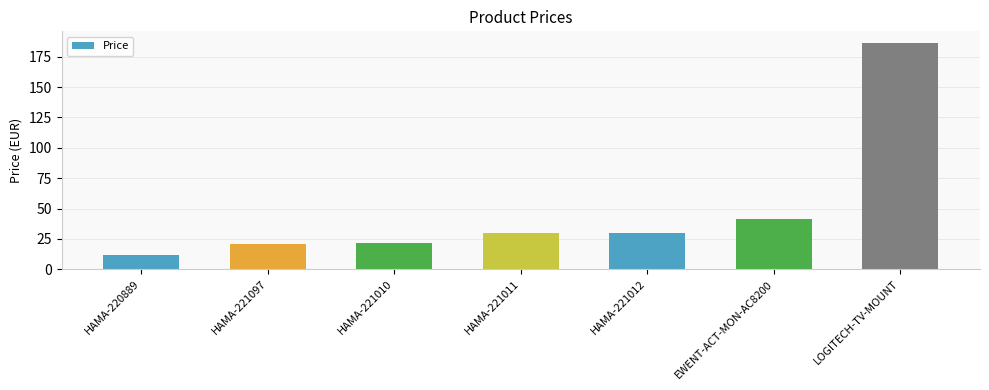

The value at HAMA-221010 is 21.6. True or false?

True